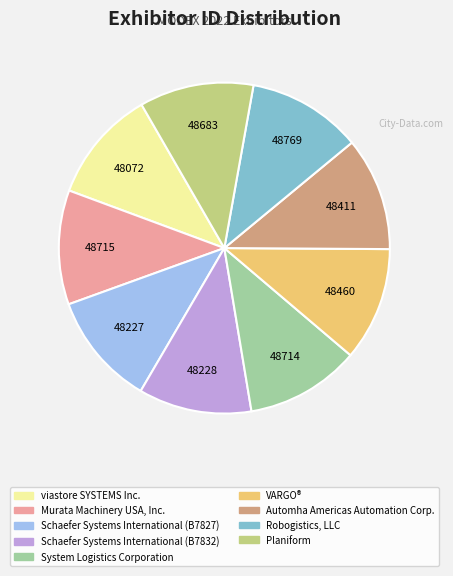

Combined, do Schaefer Systems International (B7827) and Murata Machinery USA, Inc. account for over 50%?

No